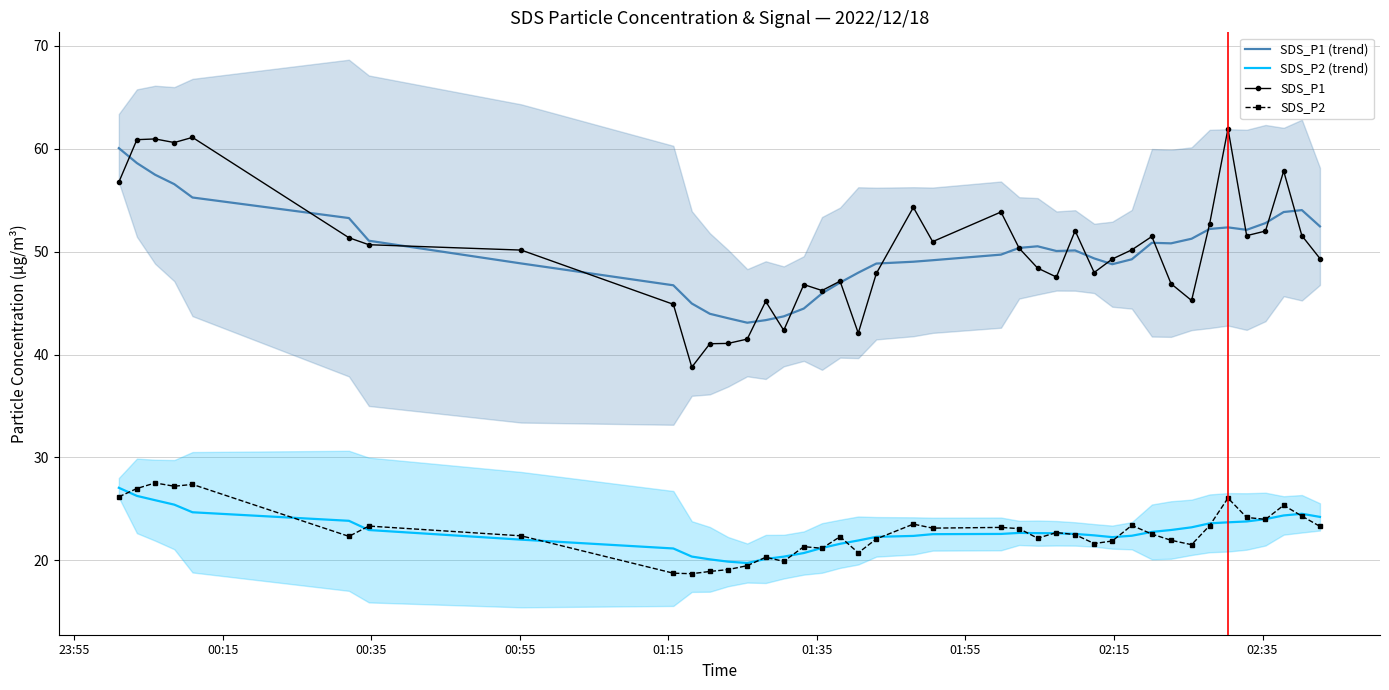

True or false: SDS_P1 and SDS_P2 intersect in this chart.

False